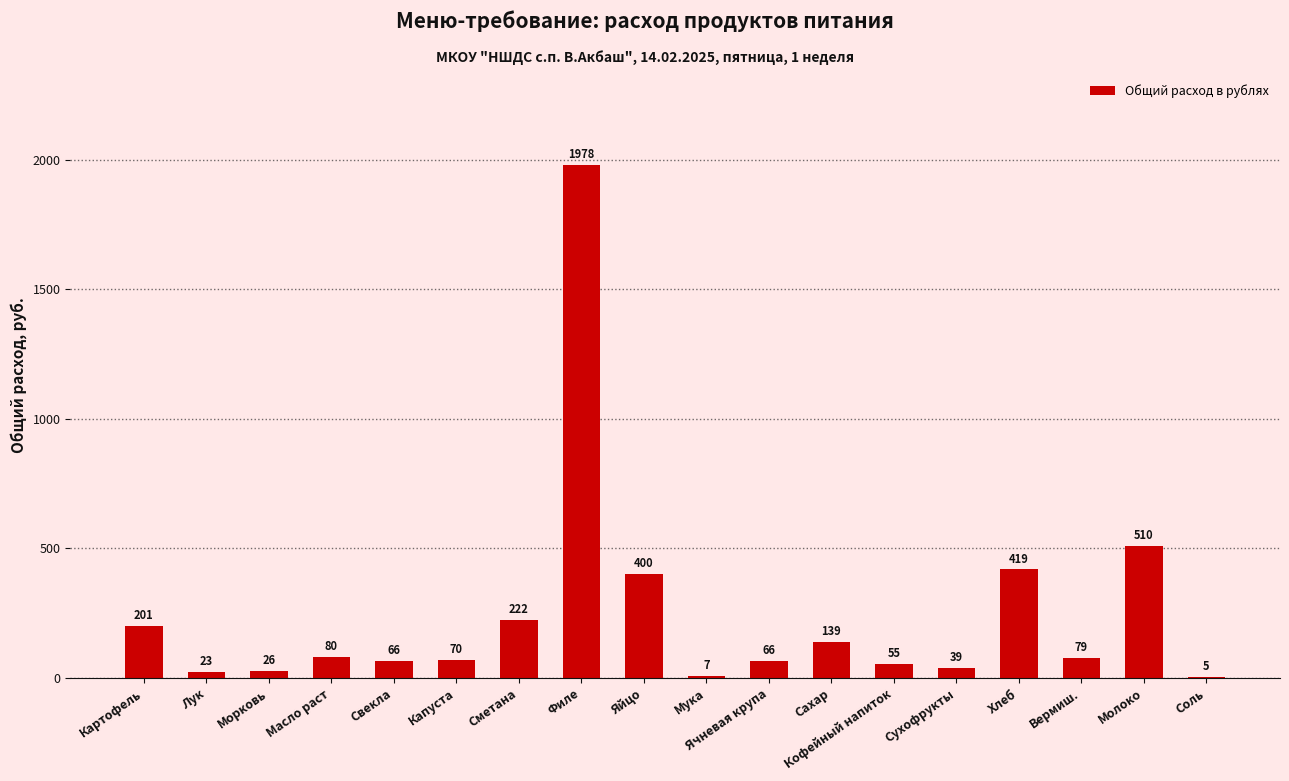

At which label does the data first exceed 78?

Картофель